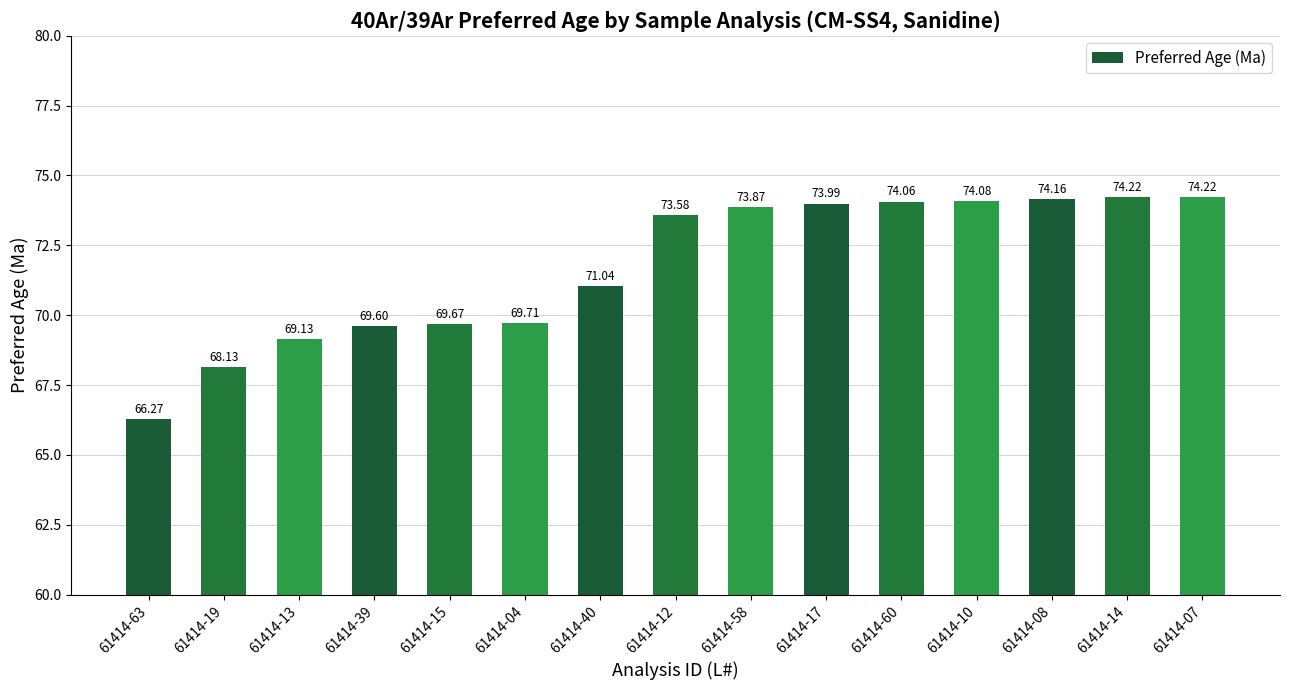

Reading right to left, transcribe all the data shown in this chart.

74.2	74.2	74.2	74.1	74.1	74.0	73.9	73.6	71.0	69.7	69.7	69.6	69.1	68.1	66.3